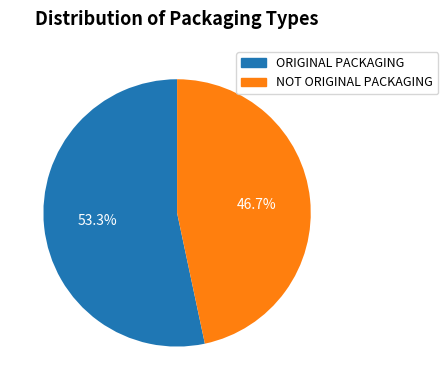

Which slice is the largest?

ORIGINAL PACKAGING